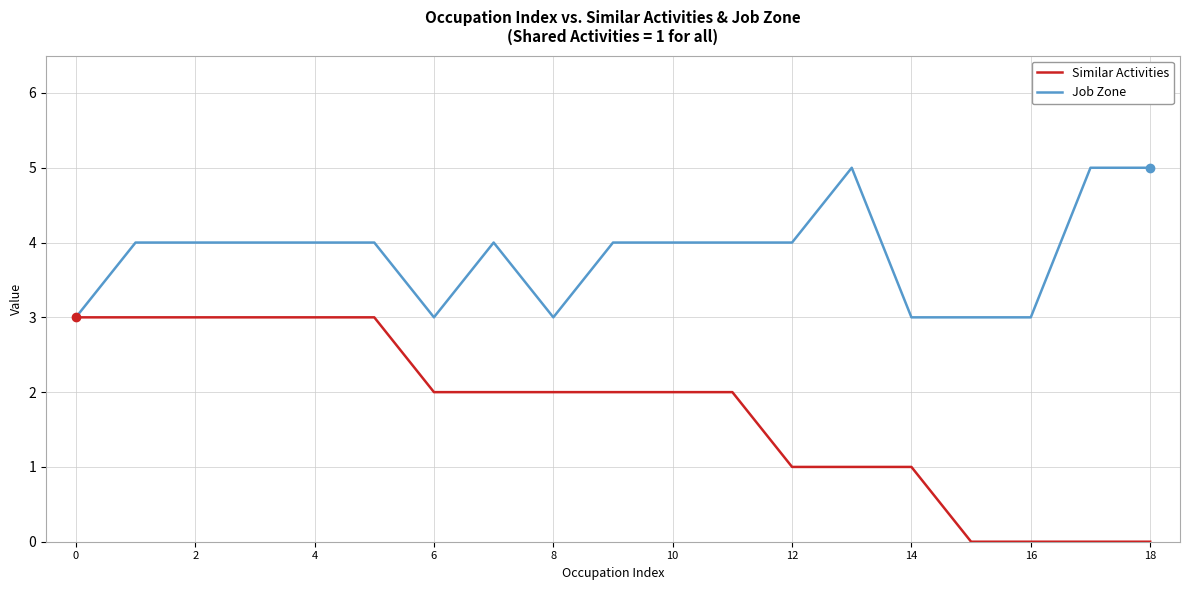

List the series in order of their peak value, highest first.

Job Zone, Similar Activities